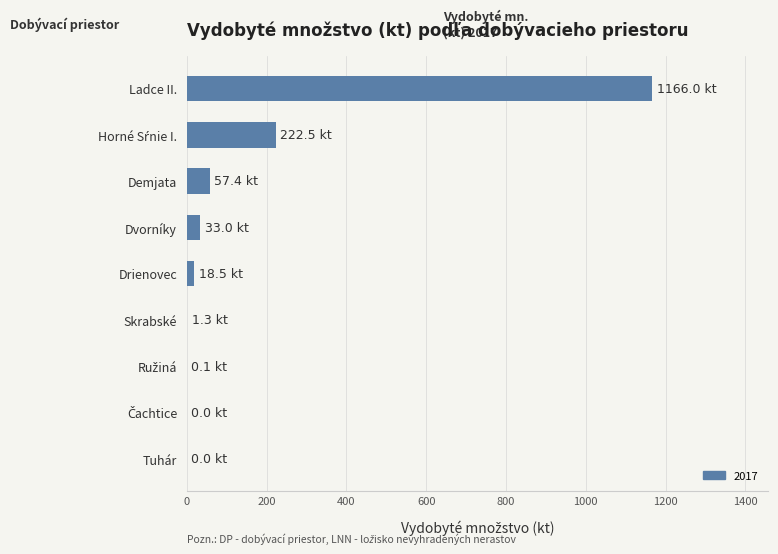

Which label corresponds to the largest value in the chart?

Ladce II.